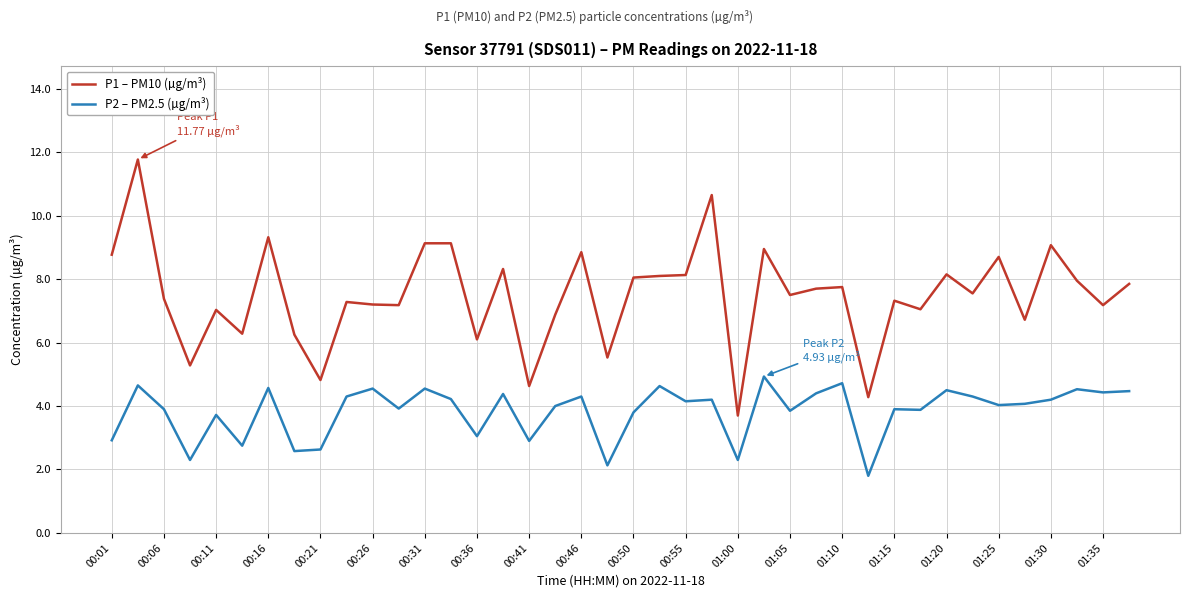

Which series has the widest spread of values?

P1 – PM10 (µg/m³)